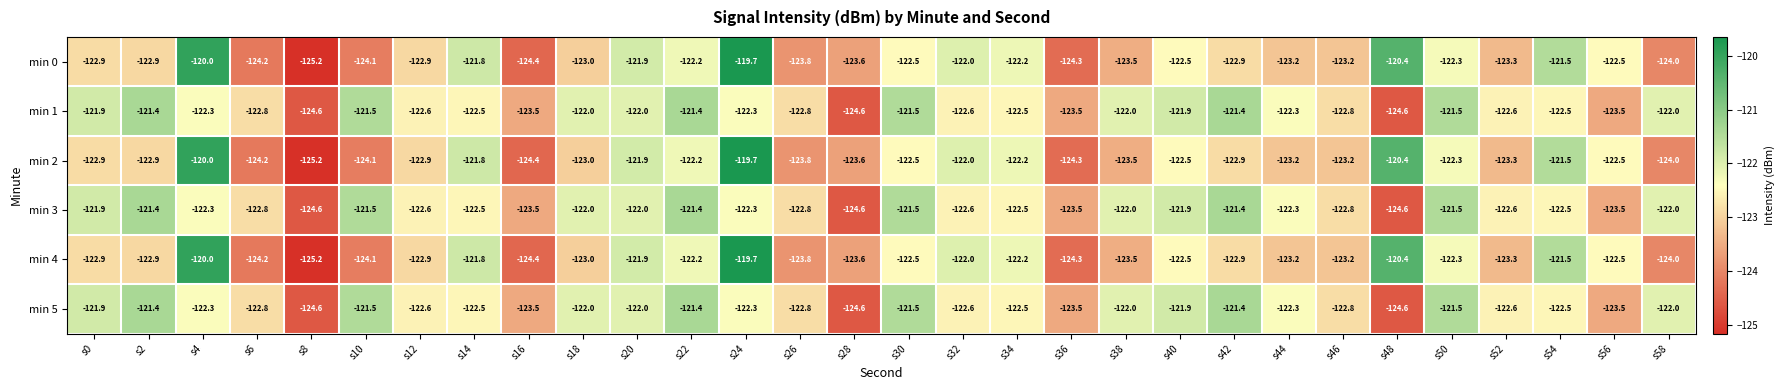

The min 4 series shows -121.5 at s54. True or false?

True